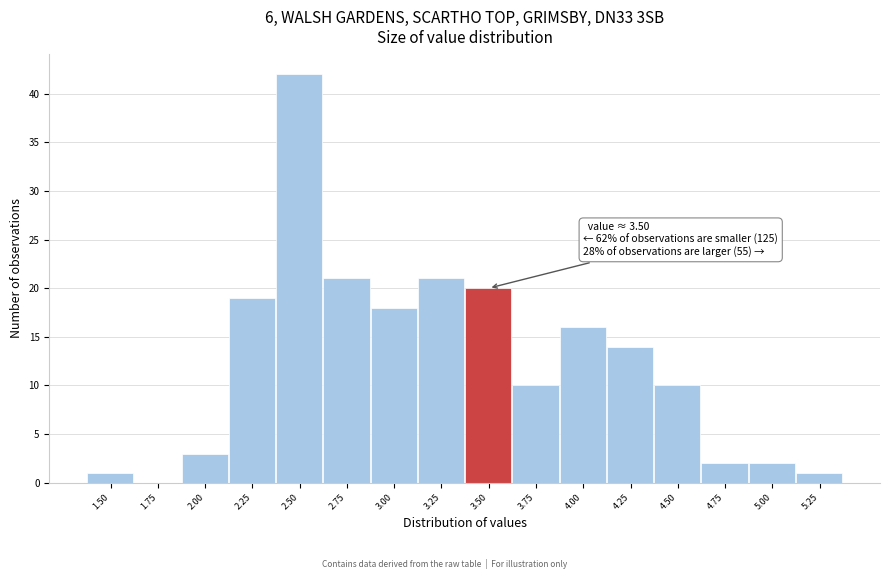

Reading left to right, extract all data points from this chart.

1.50=1	1.75=0	2.00=3	2.25=19	2.50=42	2.75=21	3.00=18	3.25=21	3.50=20	3.75=10	4.00=16	4.25=14	4.50=10	4.75=2	5.00=2	5.25=1